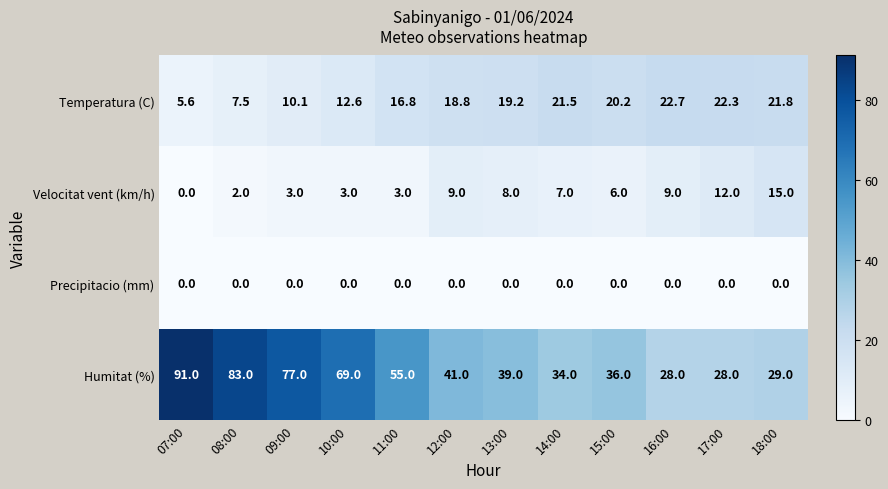

What is the difference between the Humitat (%) values at 12:00 and 13:00?

2.0